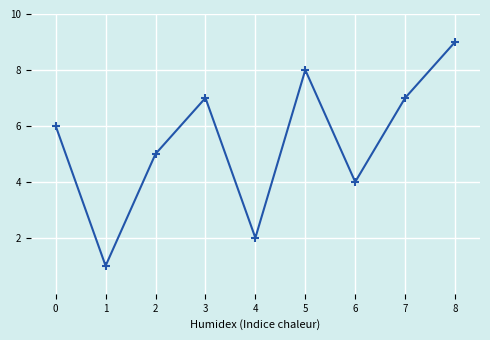

Where is the data nearest to the value 5?

2